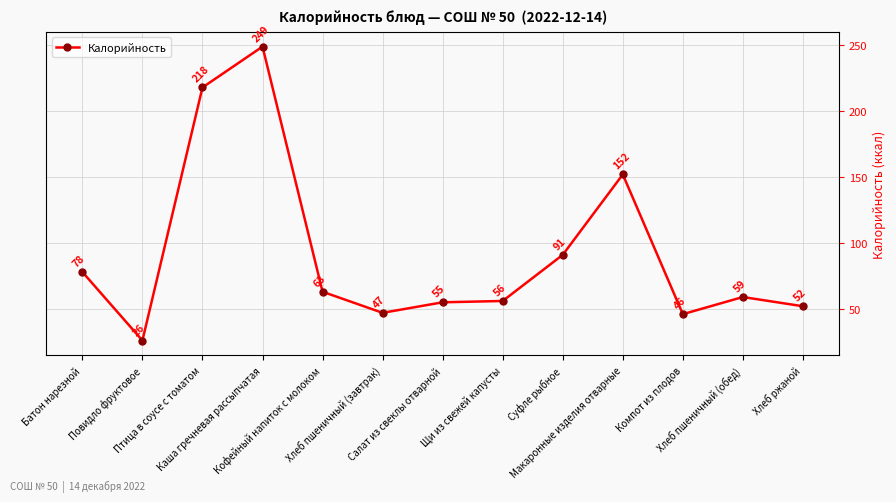

What is the label of the 3rd point from the left?

Птица в соусе с томатом